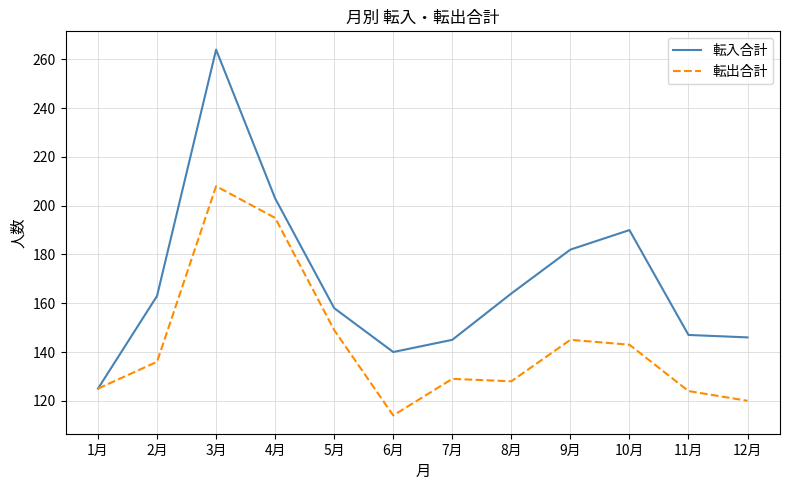

What is the maximum value for 転入合計?

264